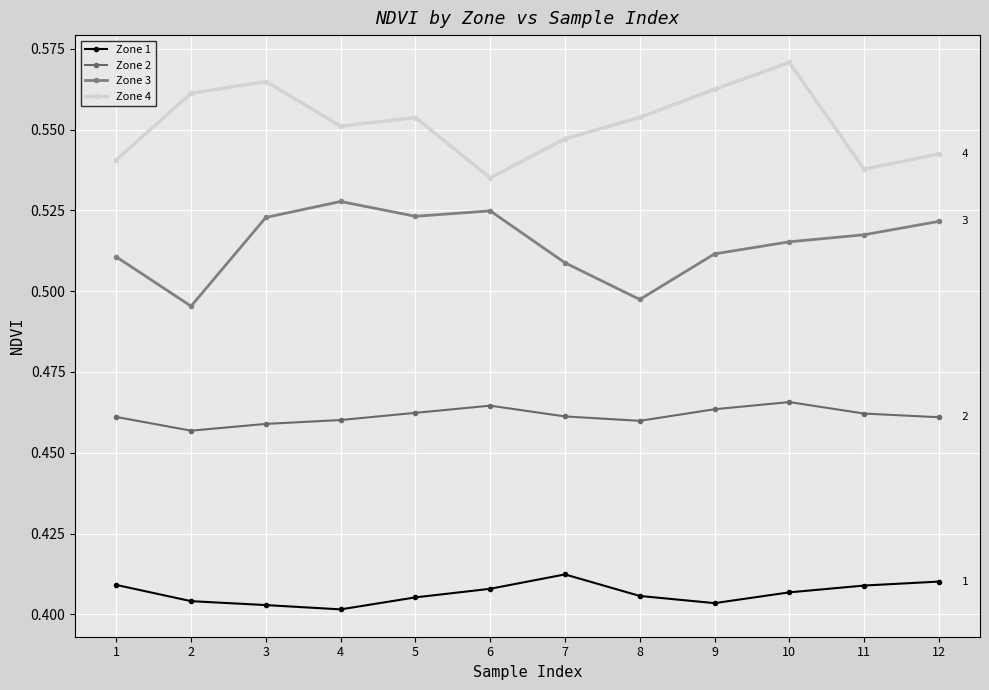

At which label does Zone 3 reach its minimum?

2